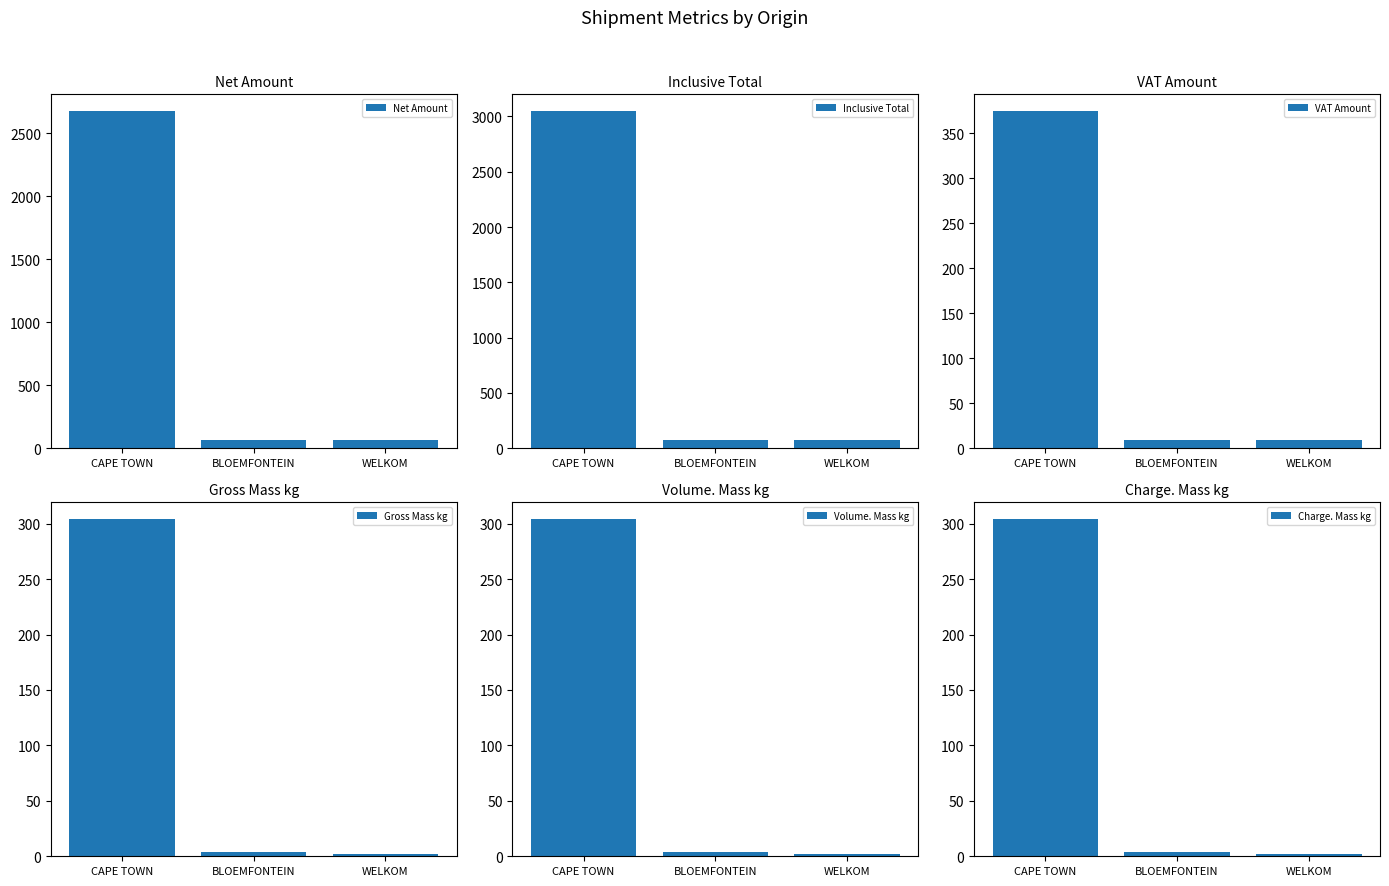

Which series has the largest total across all categories?

Inclusive Total